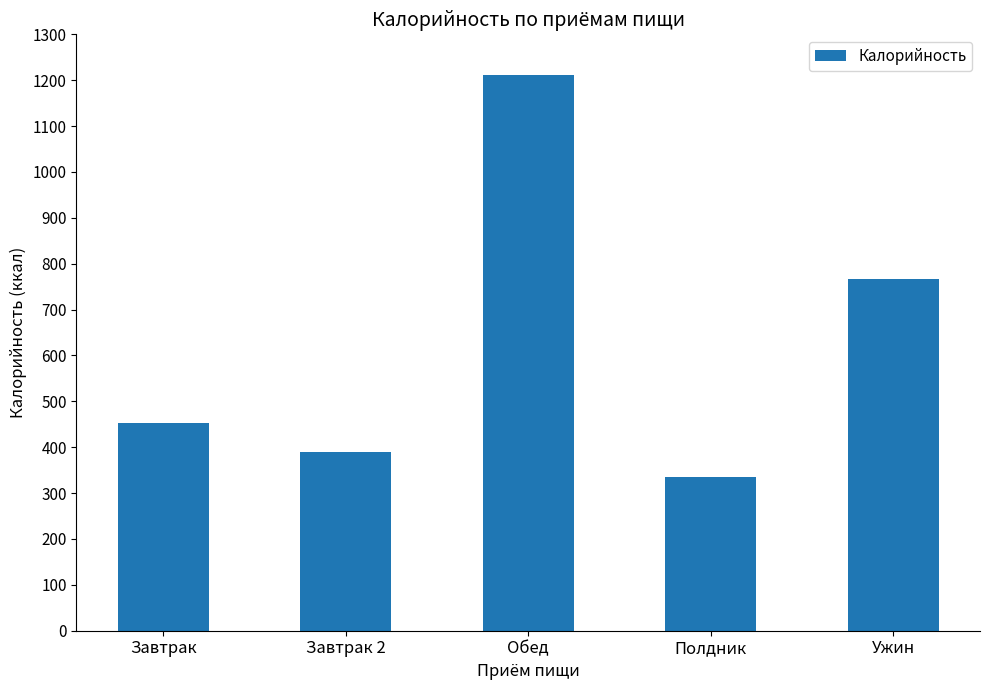

The value at Обед is 1210.5. True or false?

True